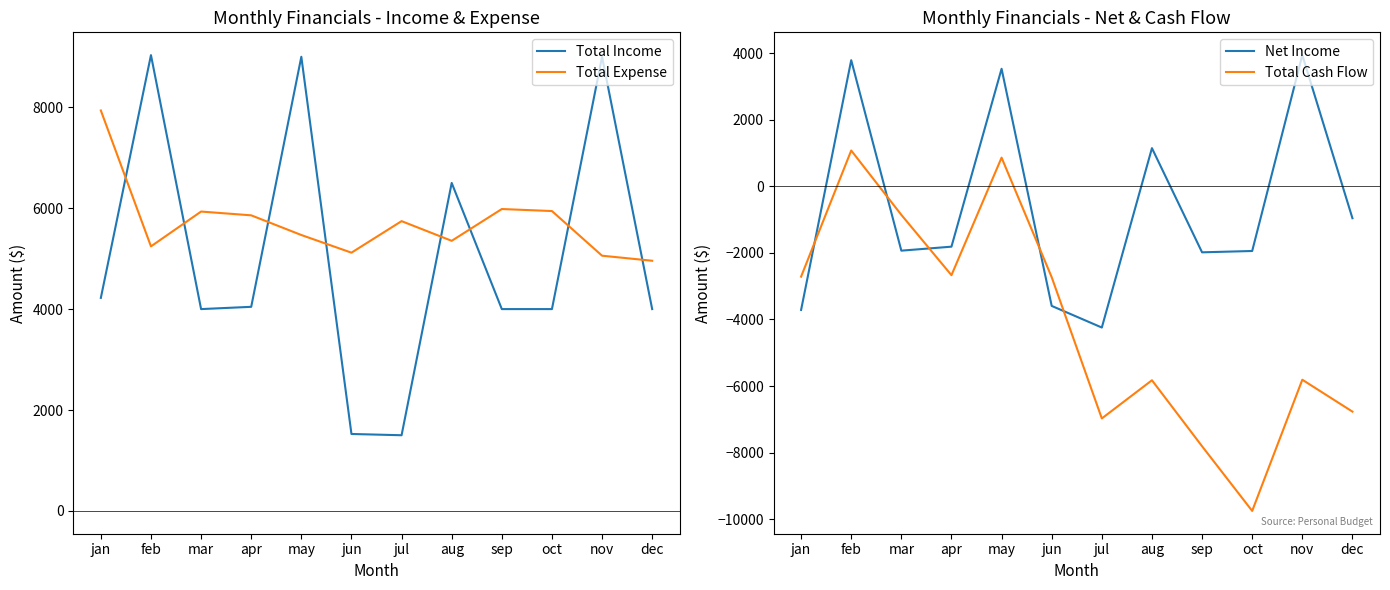

How many data points in Total Cash Flow are less than -2731?

6